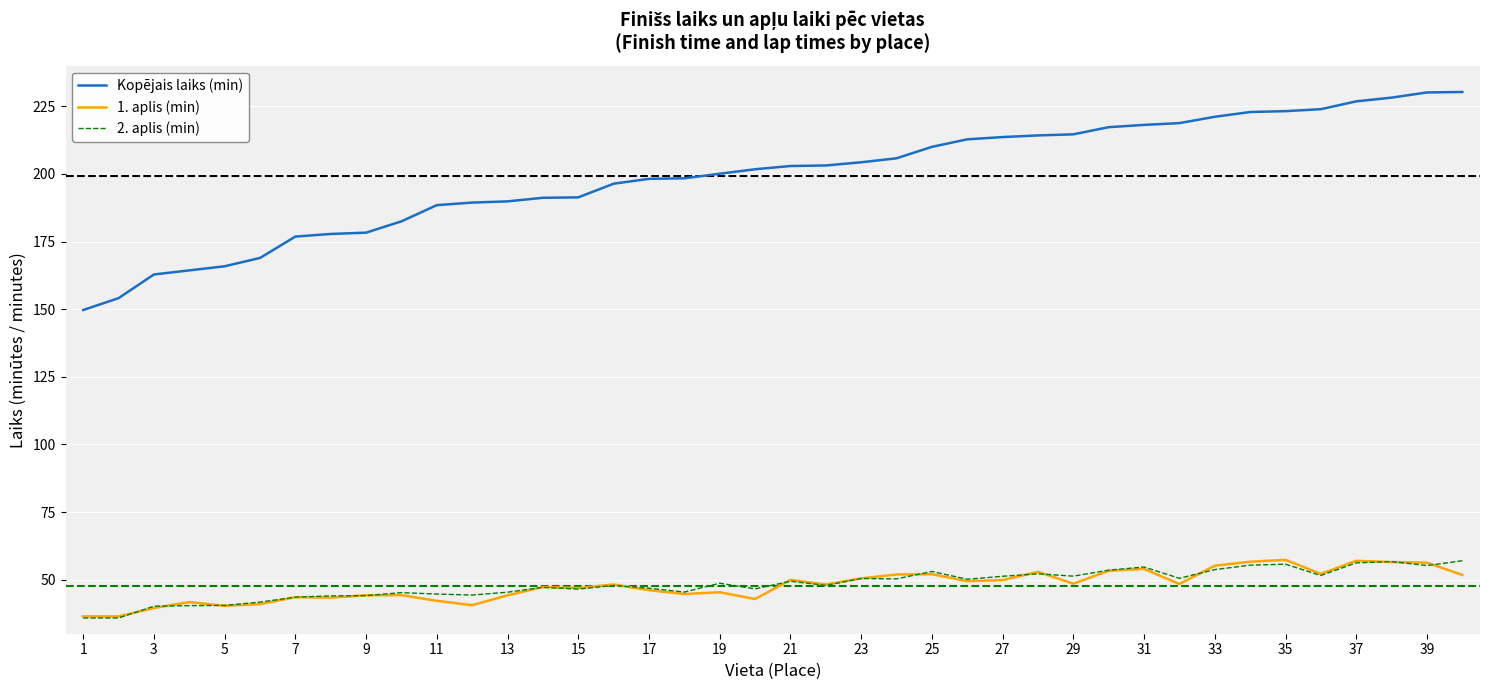

True or false: 2. aplis (min) and Kopējais laiks (min) cross at least once.

False